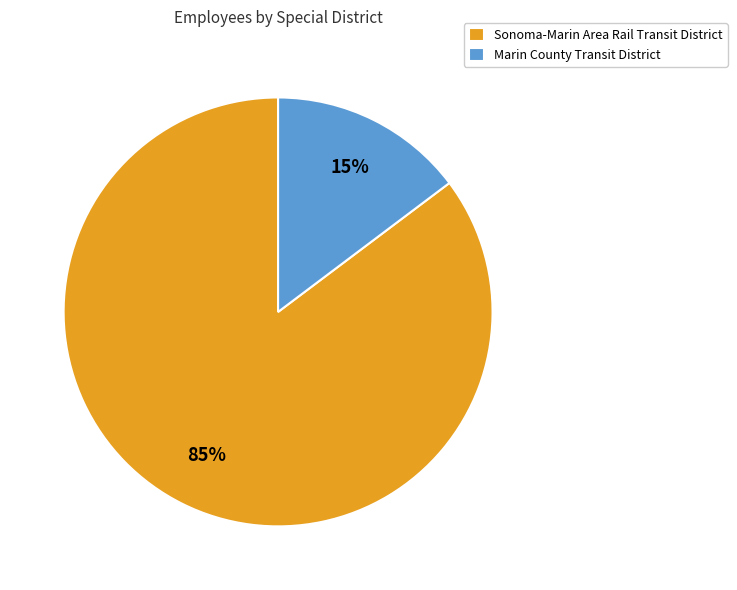

To the nearest percent, what percentage of the pie is Marin County Transit District?

15%